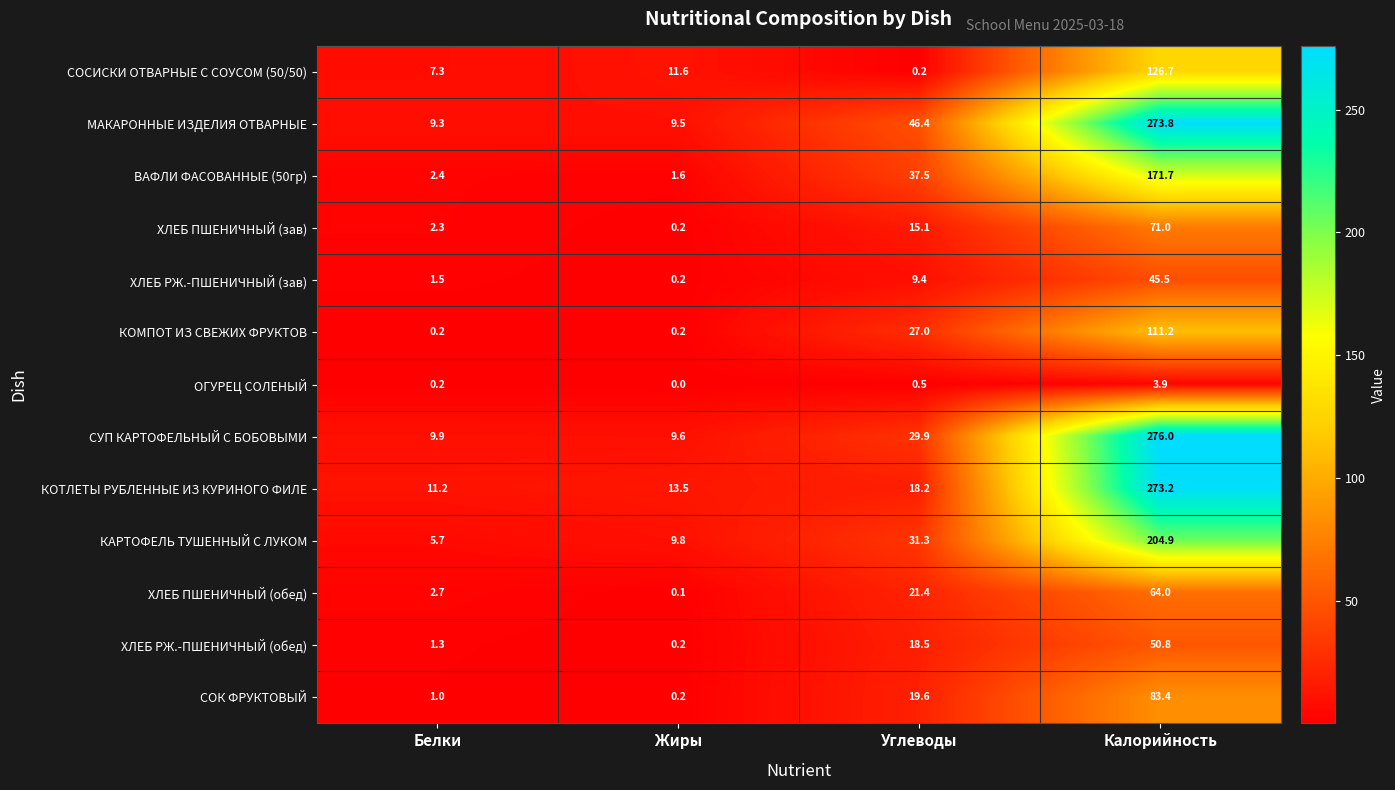

Where is ХЛЕБ РЖ.-ПШЕНИЧНЫЙ (обед) nearest to the value 25?

Углеводы